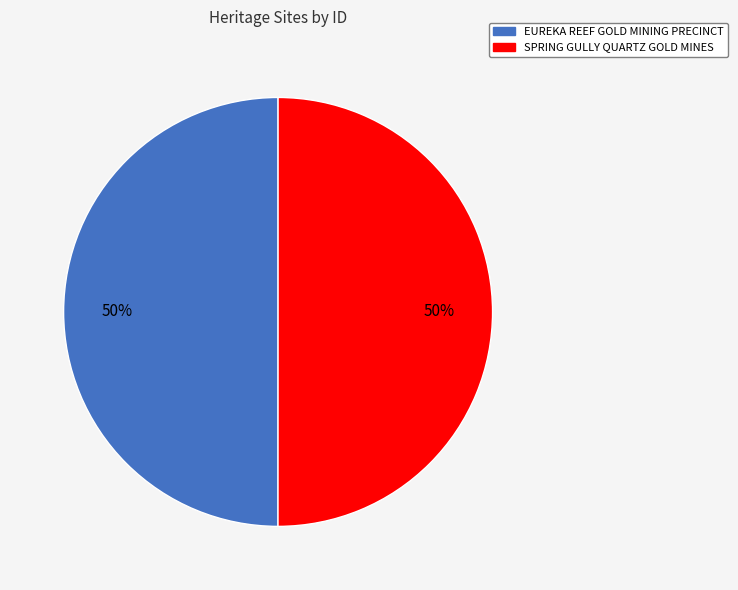

Is it true that EUREKA REEF GOLD MINING PRECINCT is 37% of the pie?

False